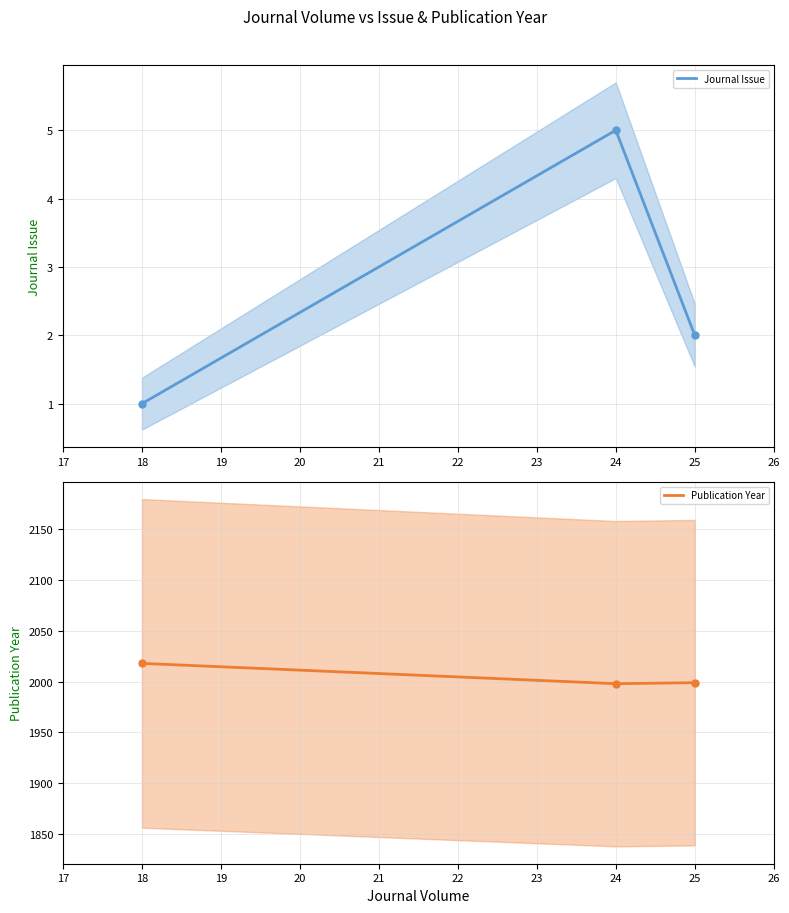

What is the maximum value shown in the chart?

2018